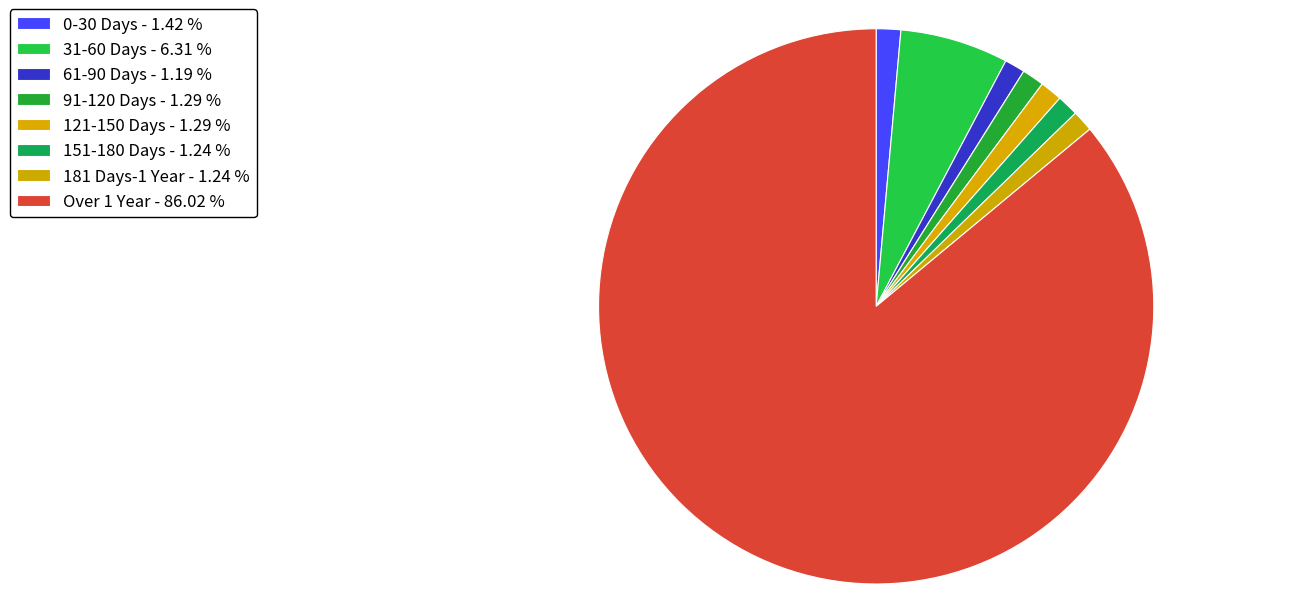

What percentage is the 61-90 Days slice, to the nearest percent?

1%